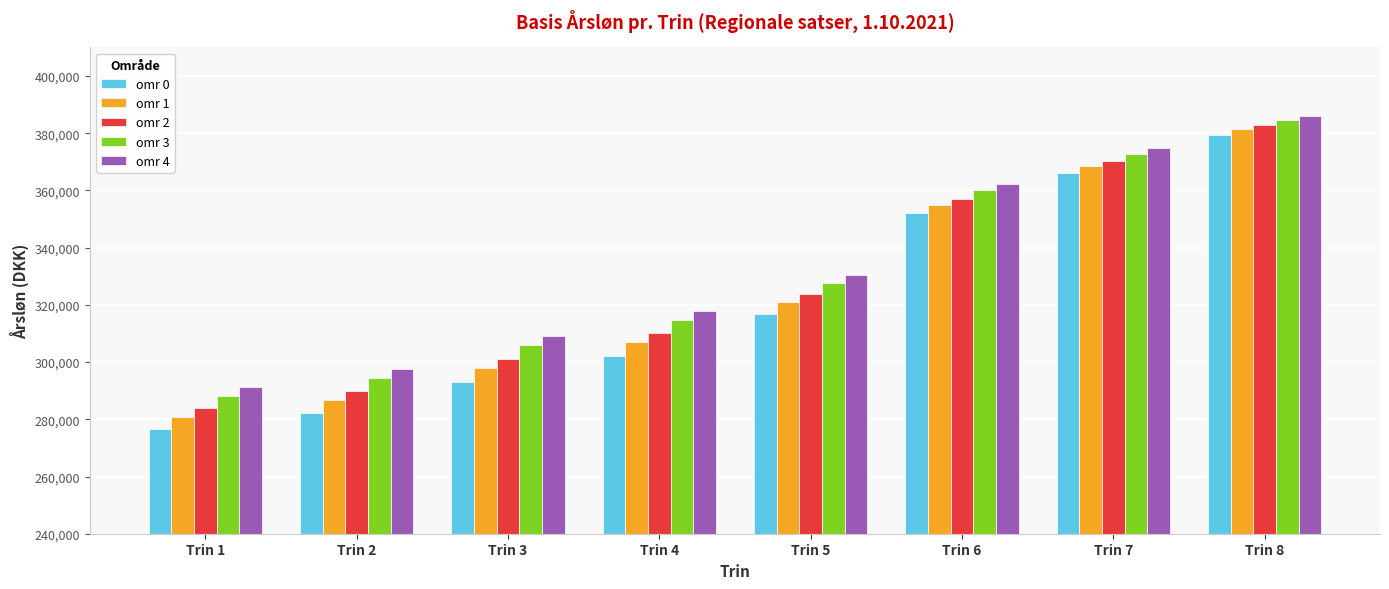

At how many categories does at least one series exceed 291988?

7